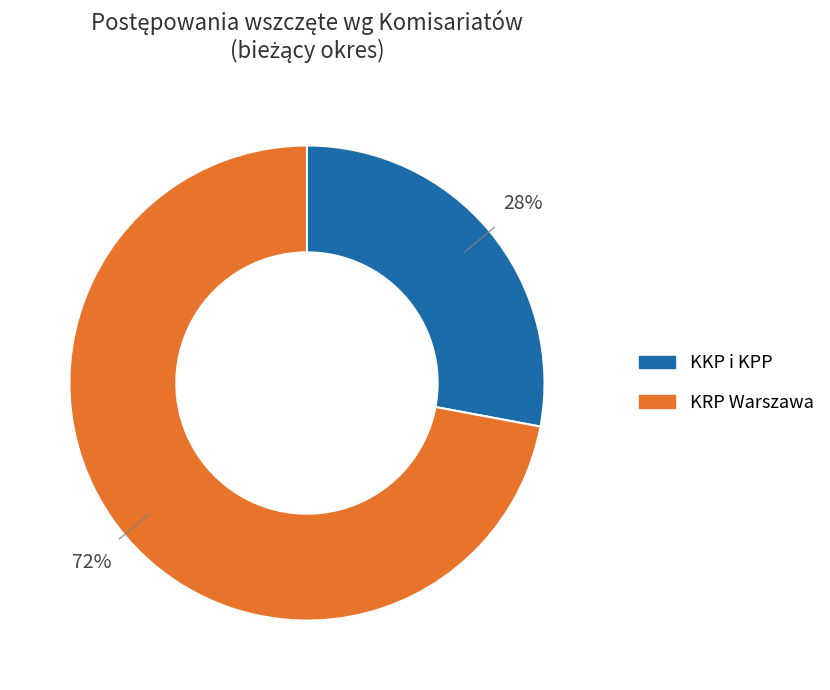

Is there a majority slice in this chart?

Yes